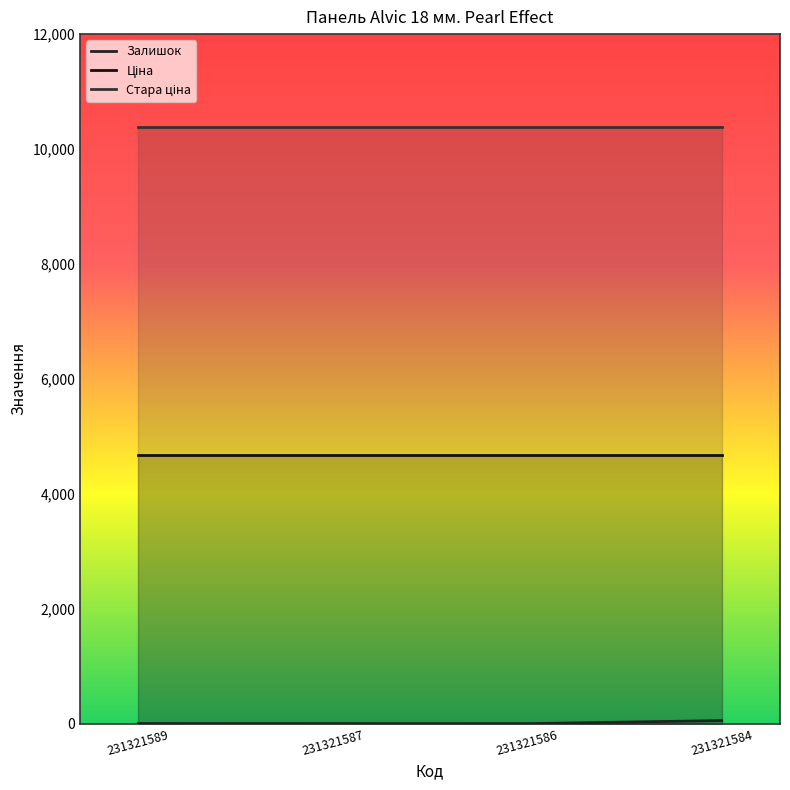

How many lines are shown in the chart?

3